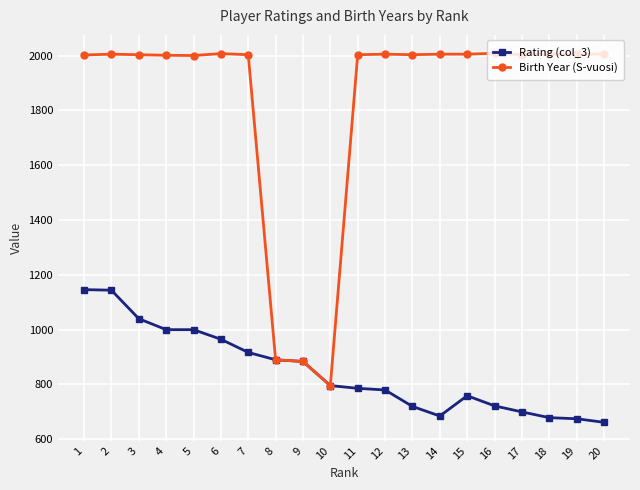

Rank the series by their maximum value, from highest to lowest.

Birth Year (S-vuosi), Rating (col_3)